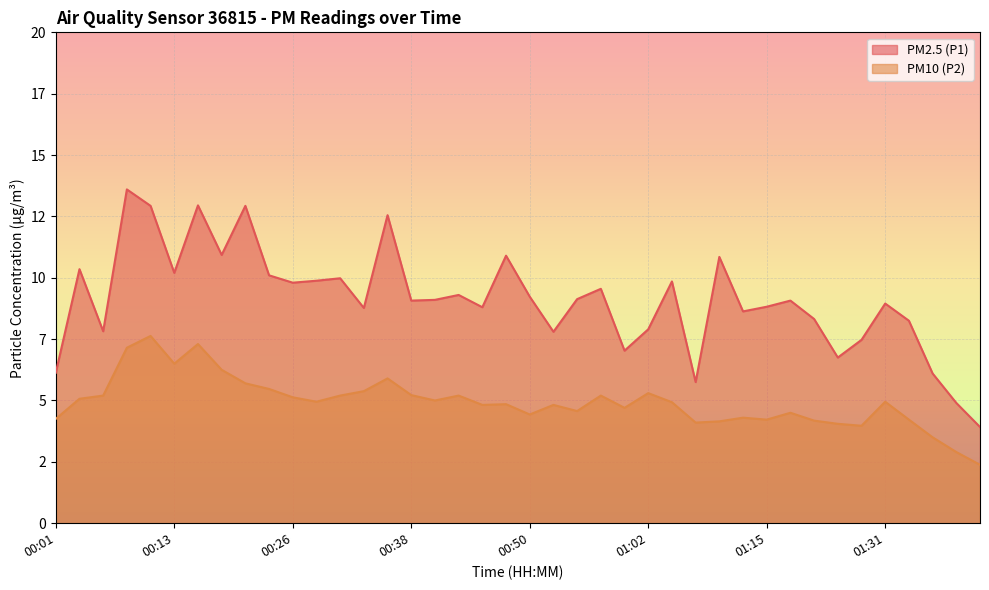

True or false: PM2.5 (P1) and PM10 (P2) intersect in this chart.

False